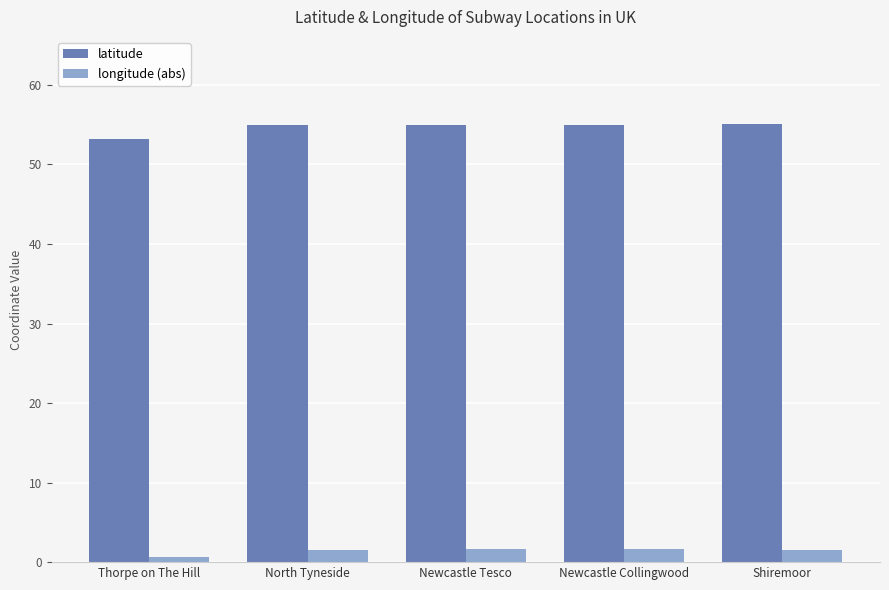

At which category does the chart reach its minimum across all series?

Thorpe on The Hill